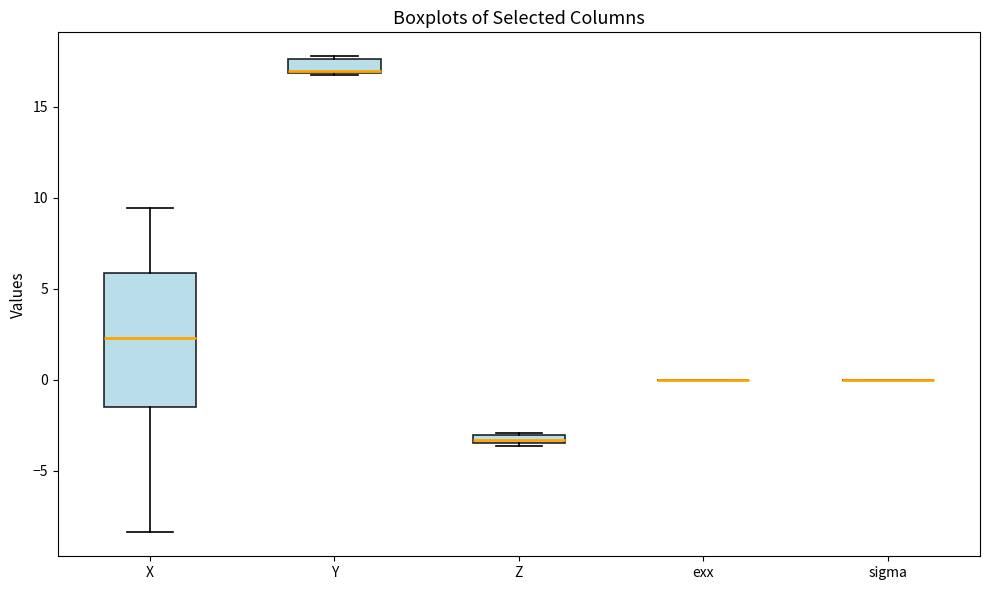

Comparing the boxes themselves (not the whiskers), which one is the tallest?

X